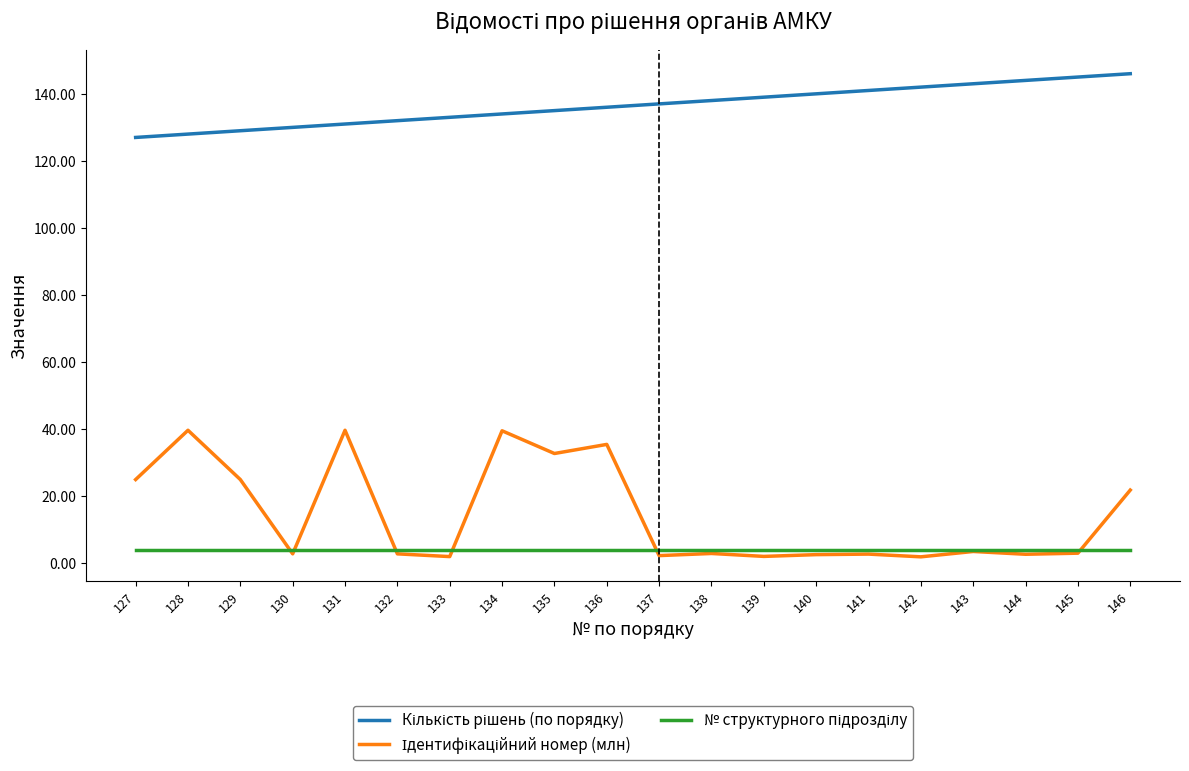

What is the greatest value displayed?

146.0